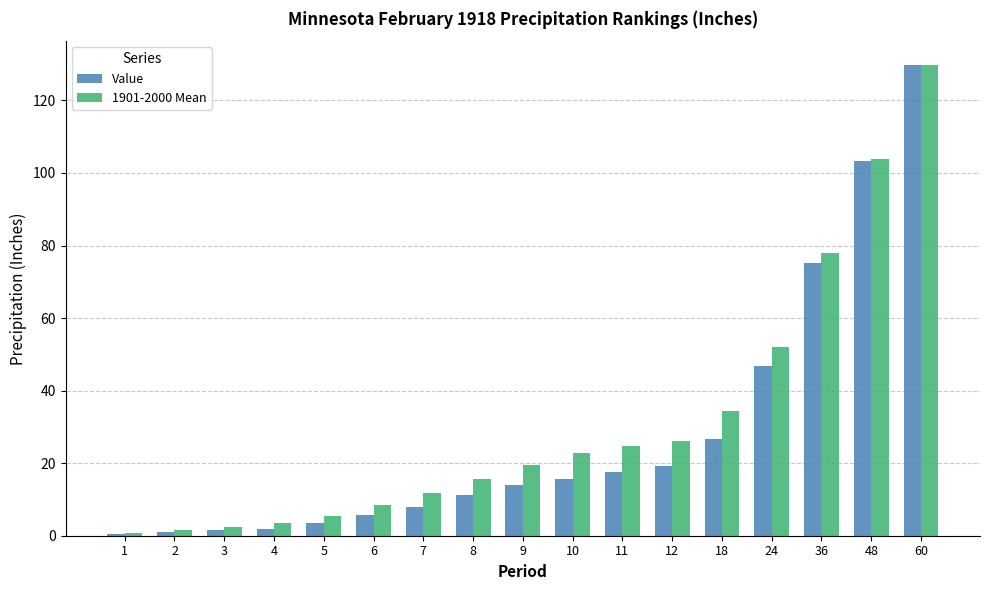

Is the value of 1901-2000 Mean at 18 greater than the value of Value at 4?

Yes